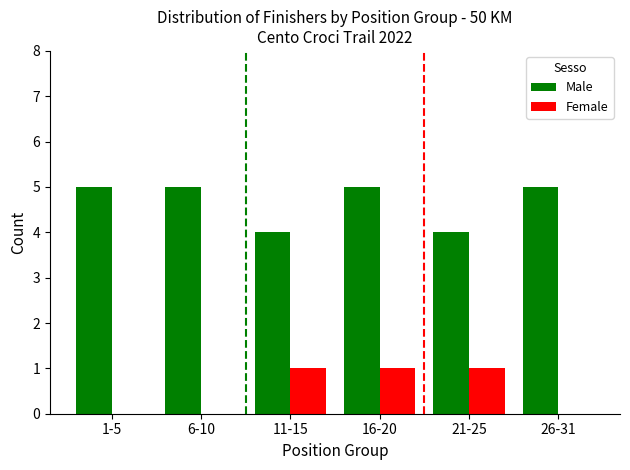

Count the Male values in the range 4 to 5.

6